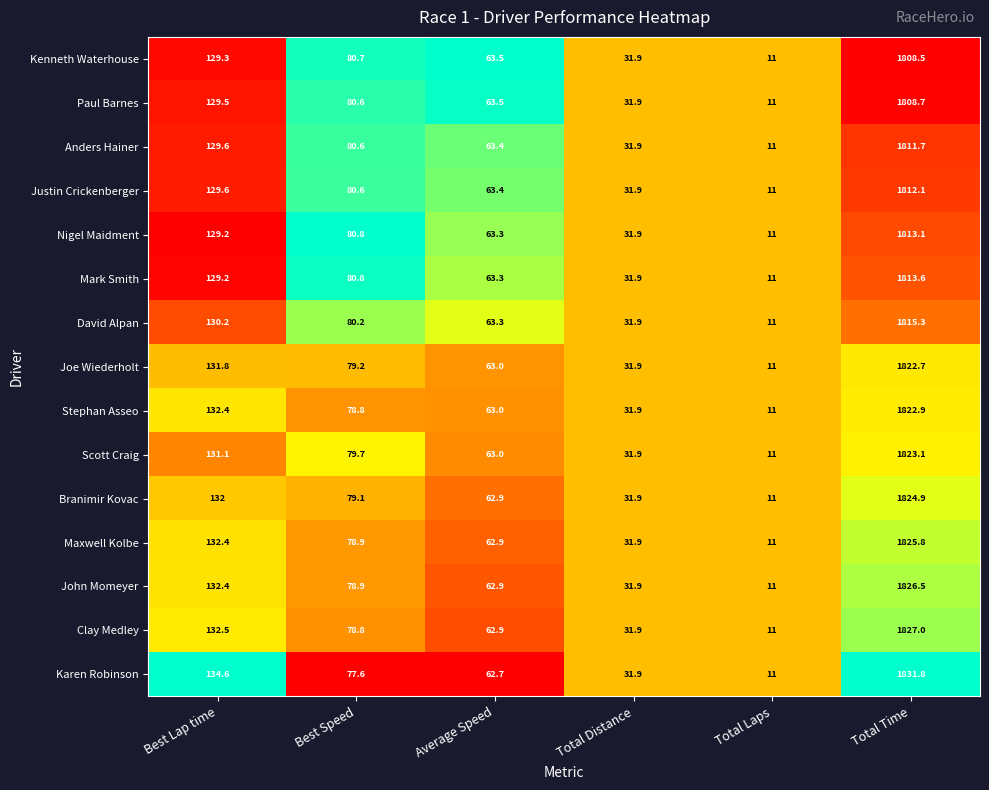

List the series in order of their peak value, lowest first.

Kenneth Waterhouse, Paul Barnes, Anders Hainer, Justin Crickenberger, Nigel Maidment, Mark Smith, David Alpan, Joe Wiederholt, Stephan Asseo, Scott Craig, Branimir Kovac, Maxwell Kolbe, John Momeyer, Clay Medley, Karen Robinson